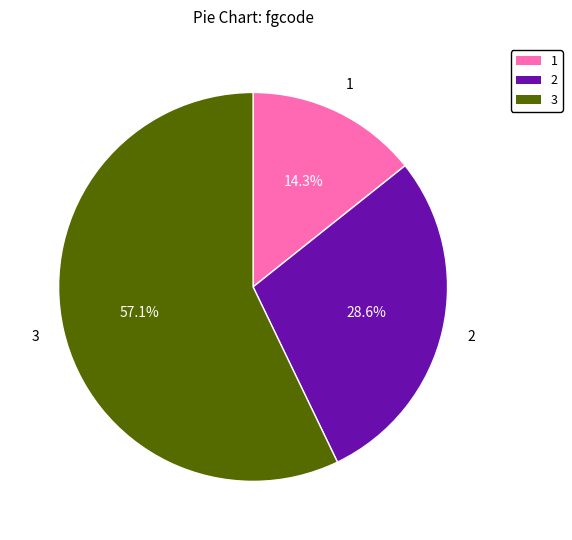

What portion of the pie excludes 1?

85.7%